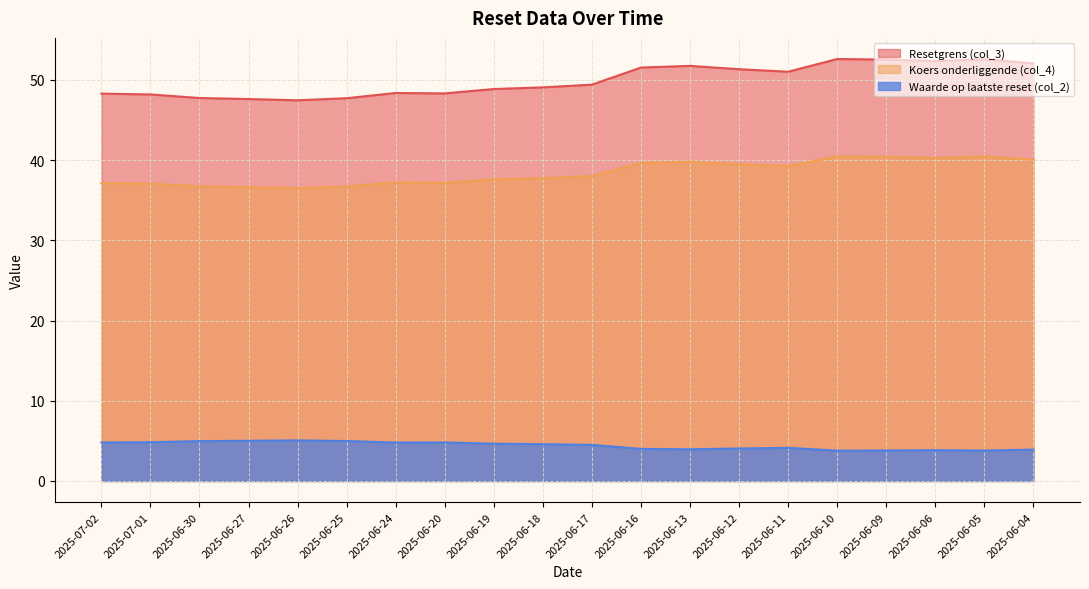

Is it true that Resetgrens (col_3) equals 20.8 at 2025-06-18?

False